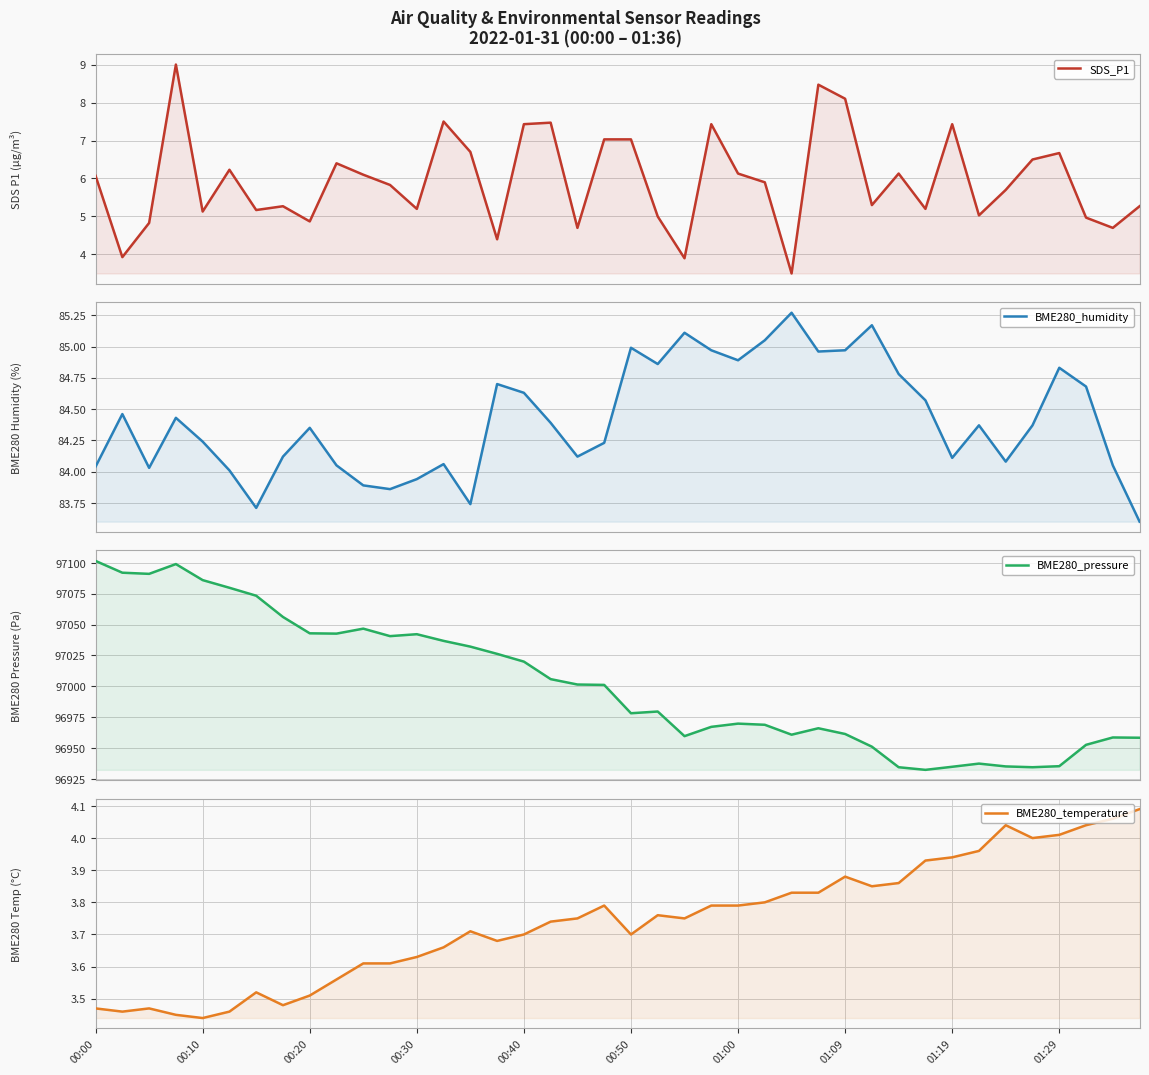

What is the maximum value shown in the chart?

97101.6